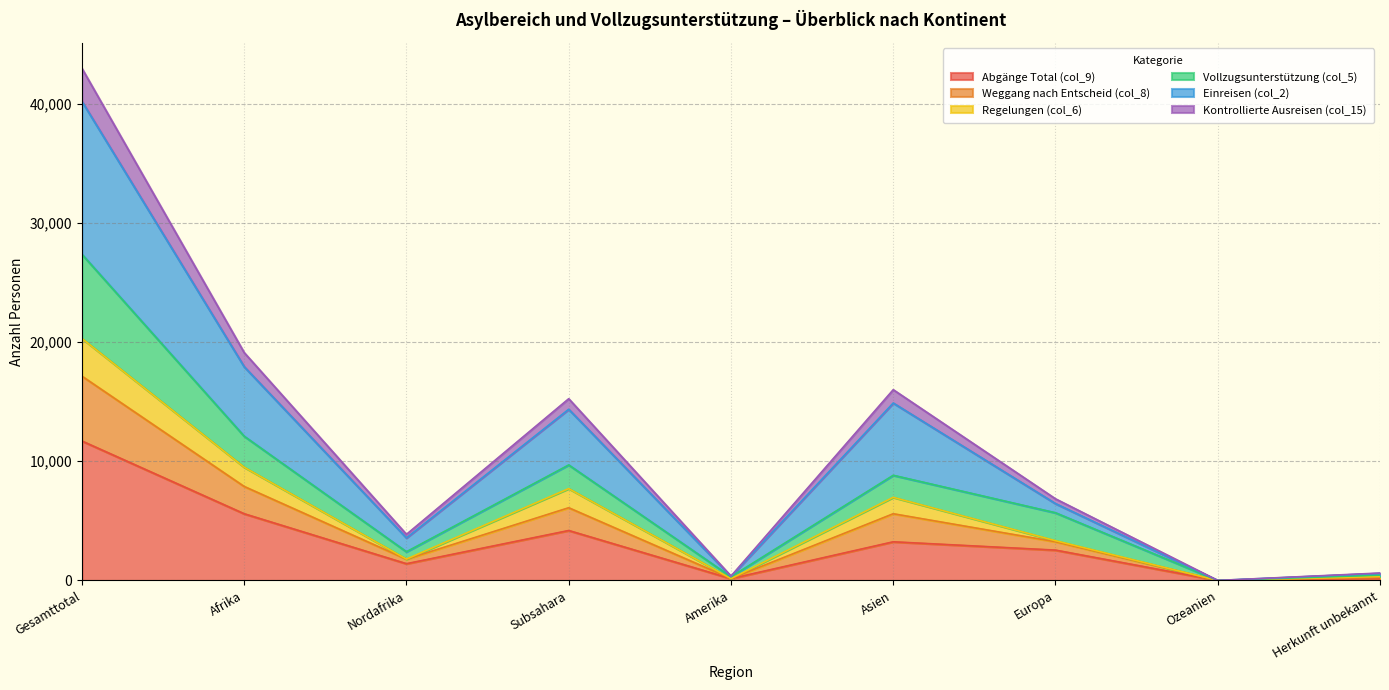

What is the maximum value shown in the chart?

42959